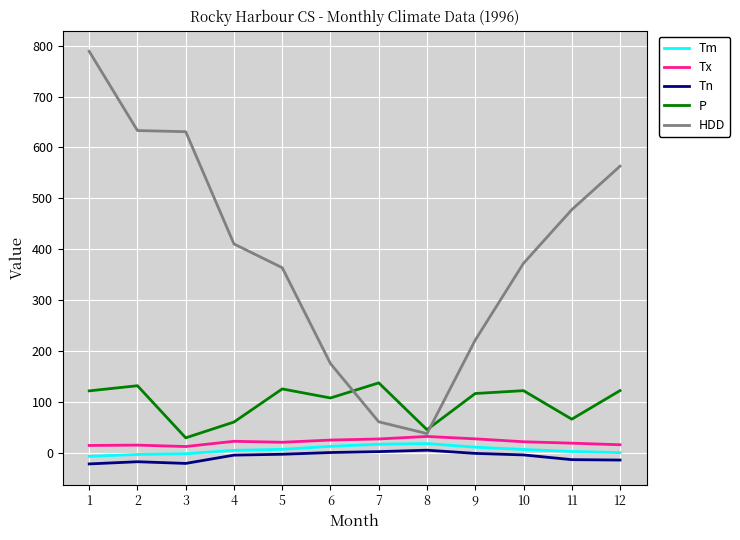

What is the difference between the Tn values at 6 and 8?

4.6